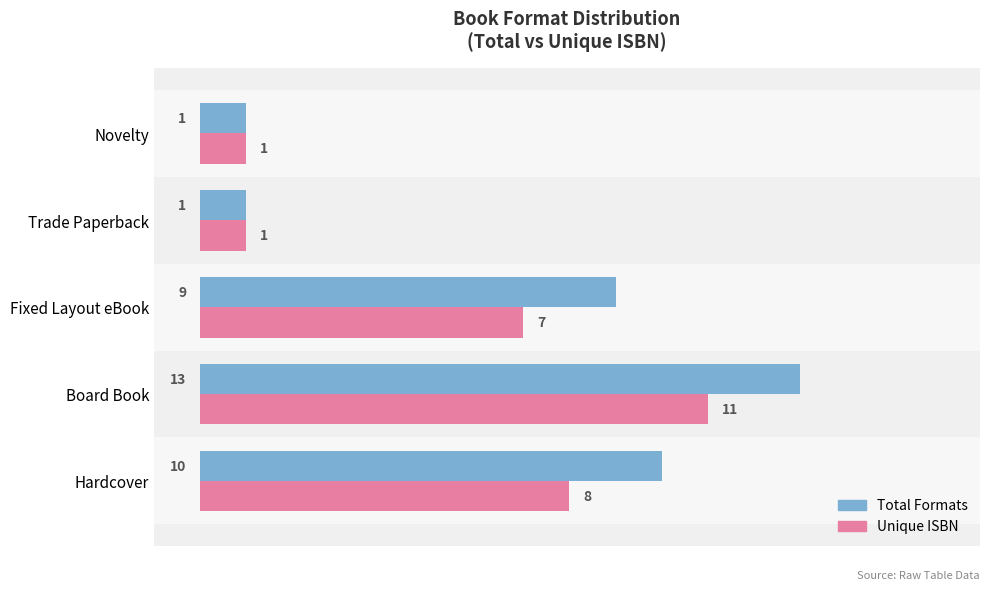

How many data points does each series have?

5